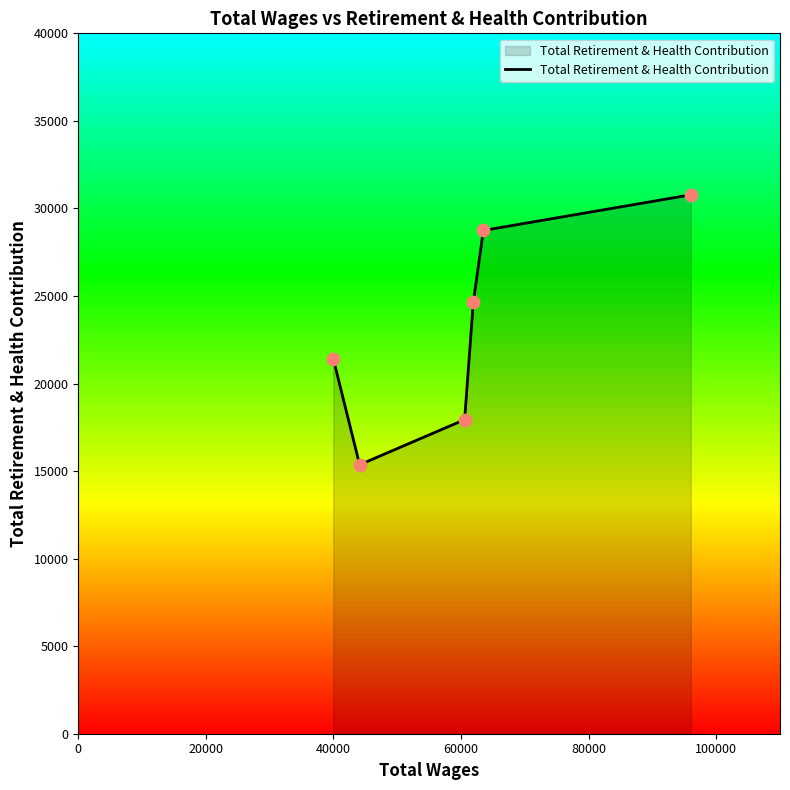

What is the smallest value displayed?

15362